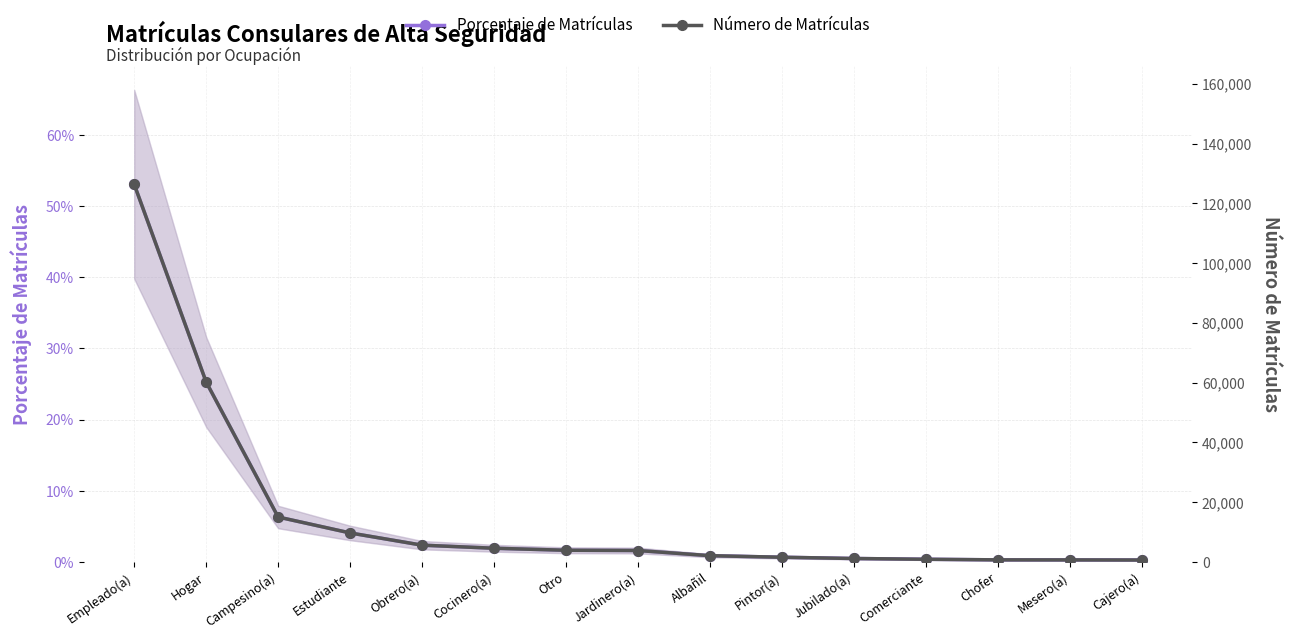

At which label does Número de Matrículas reach its minimum?

Cajero(a)